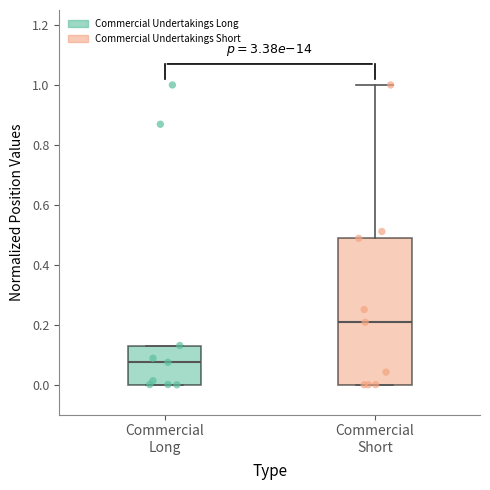

Where is the lower edge of the box for Commercial Long on the y-axis? The values are not printed on the chart, so give them approximately, as read against the axis.

0.00